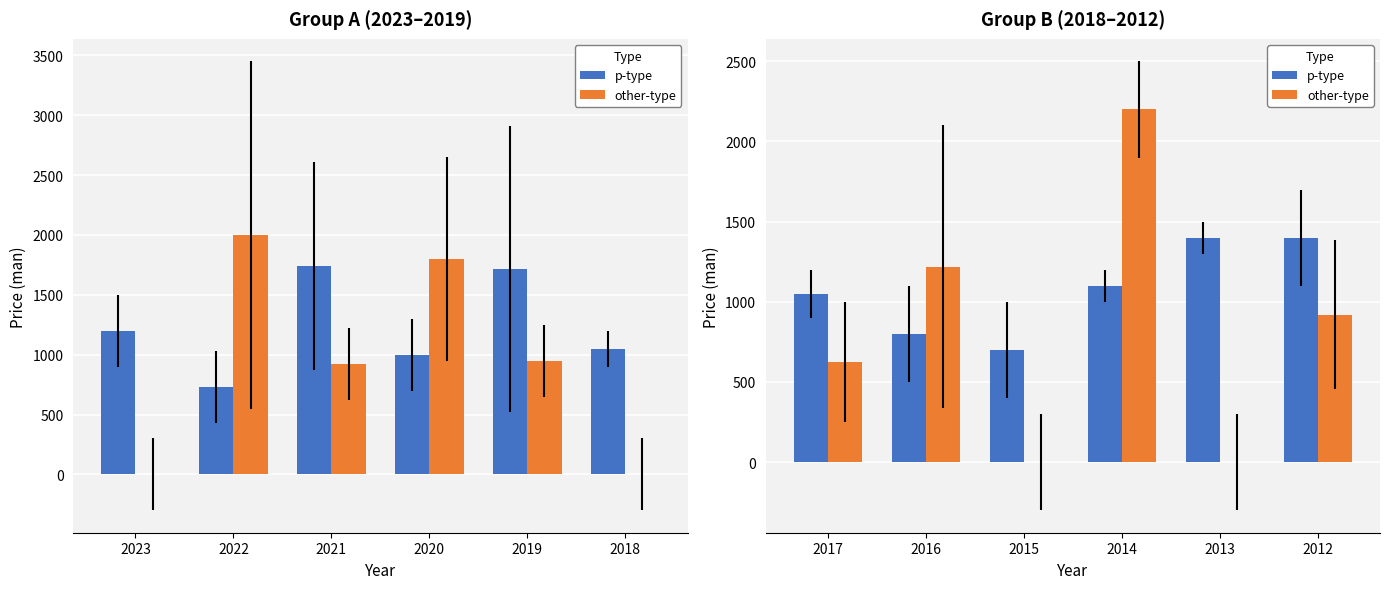

What is the greatest value displayed?

2200